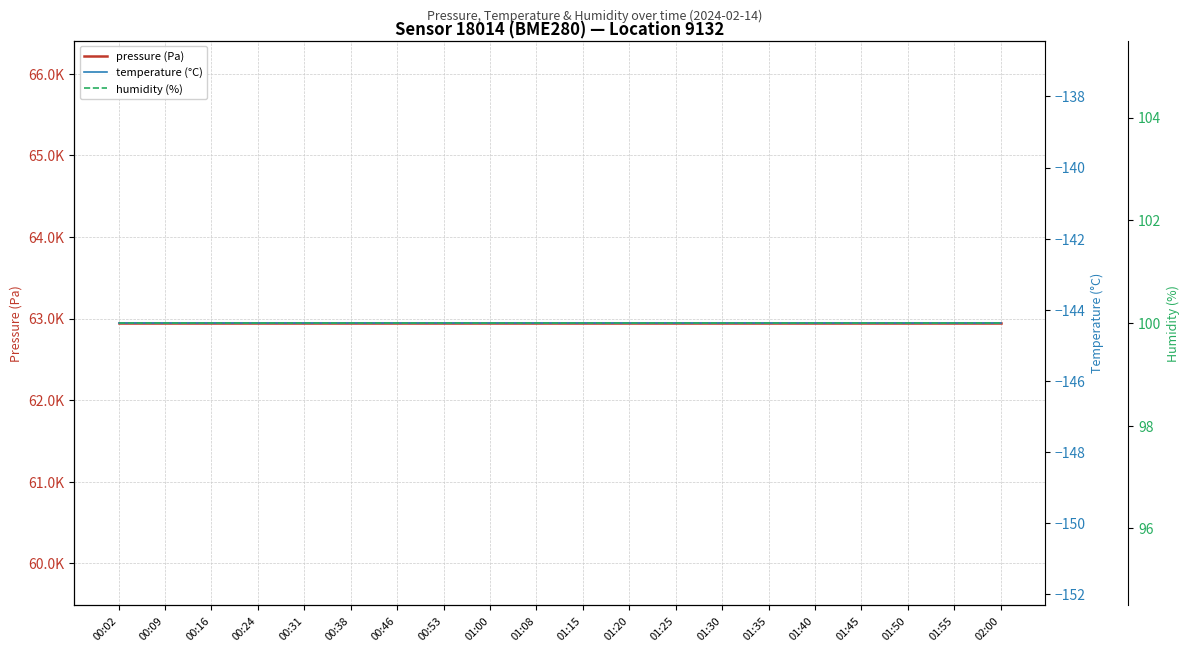

List the series in order of their peak value, highest first.

pressure (Pa), humidity (%), temperature (°C)